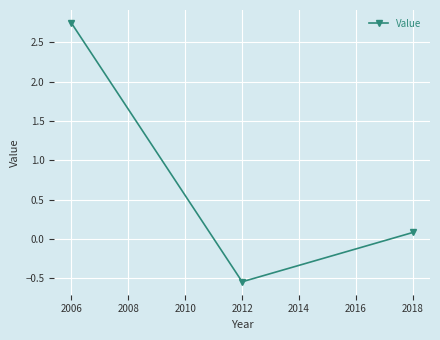

At which category does the chart reach its minimum across all series?

2012